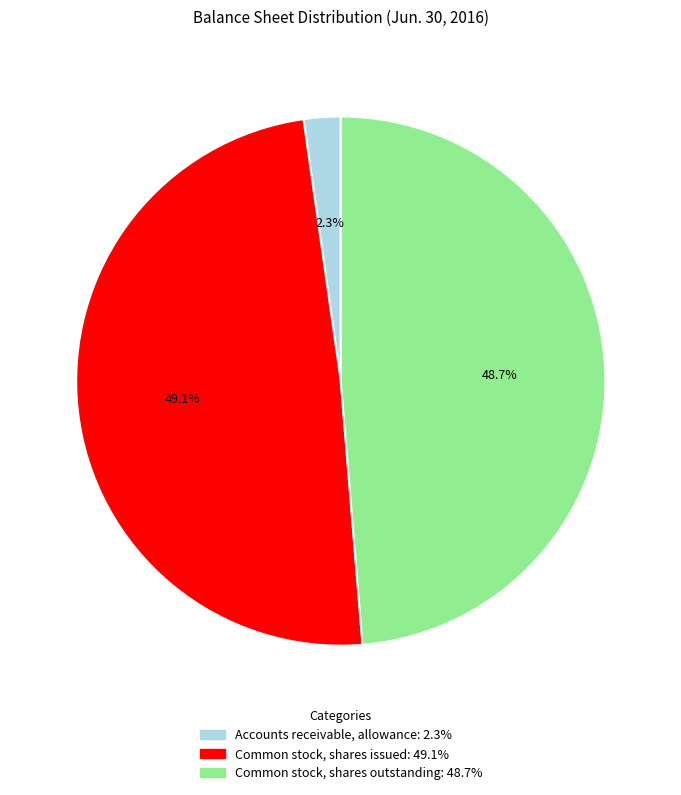

Combined, do Common stock, shares issued and Common stock, shares outstanding account for over 50%?

Yes